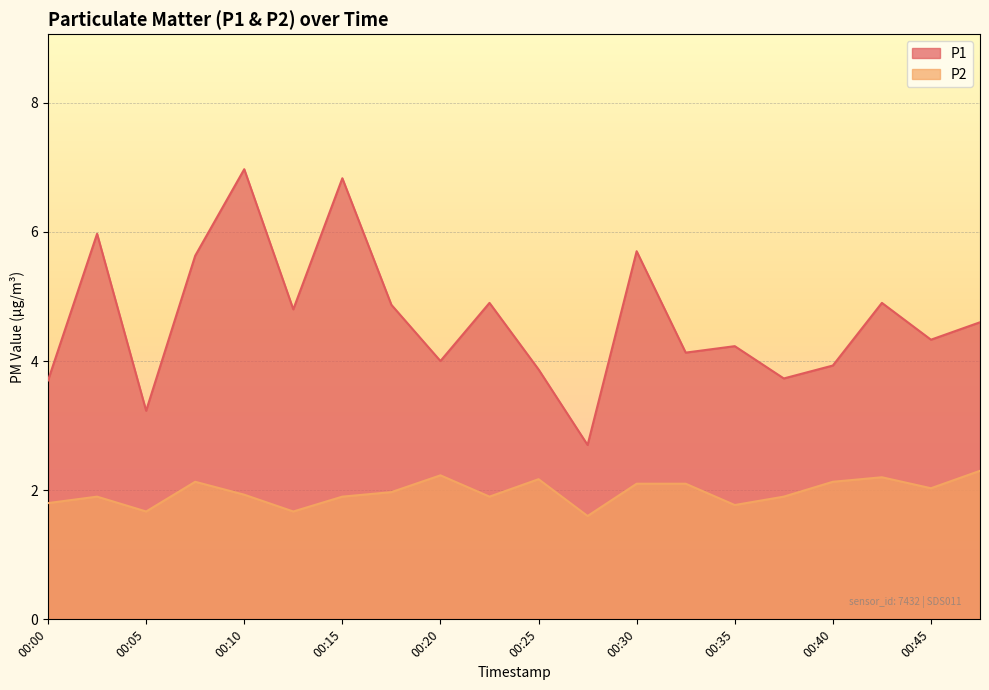

True or false: P2 and P1 cross at least once.

False